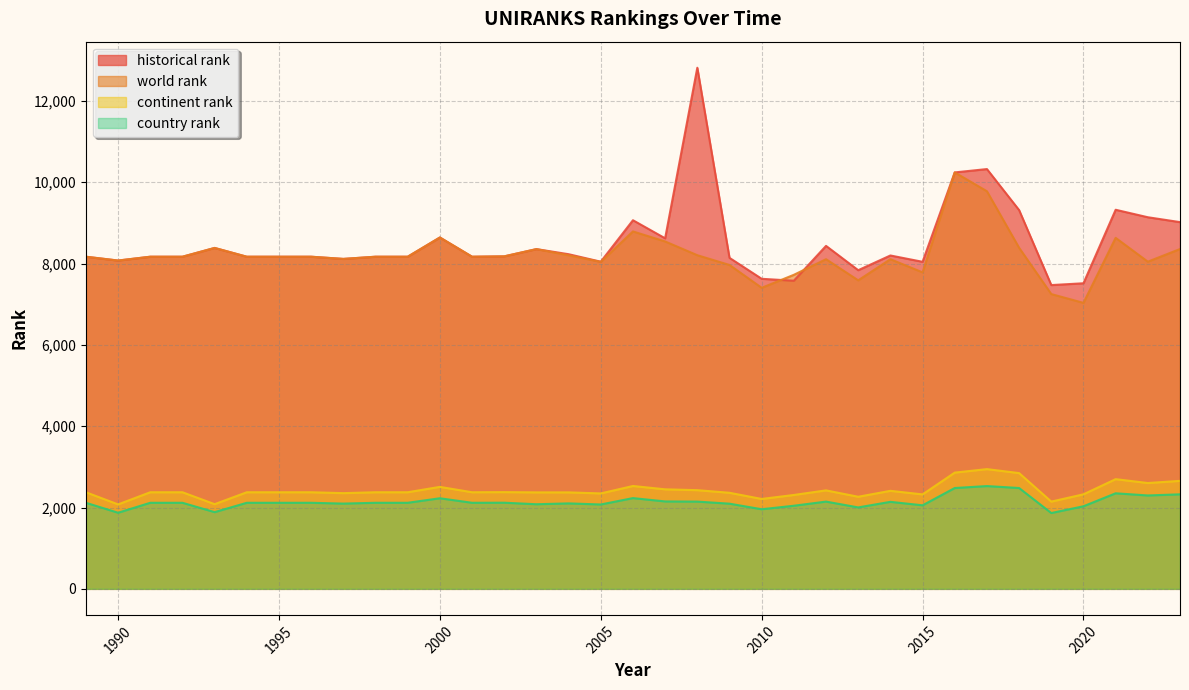

At 2008, list the series in order from smallest to largest.

country rank, continent rank, world rank, historical rank